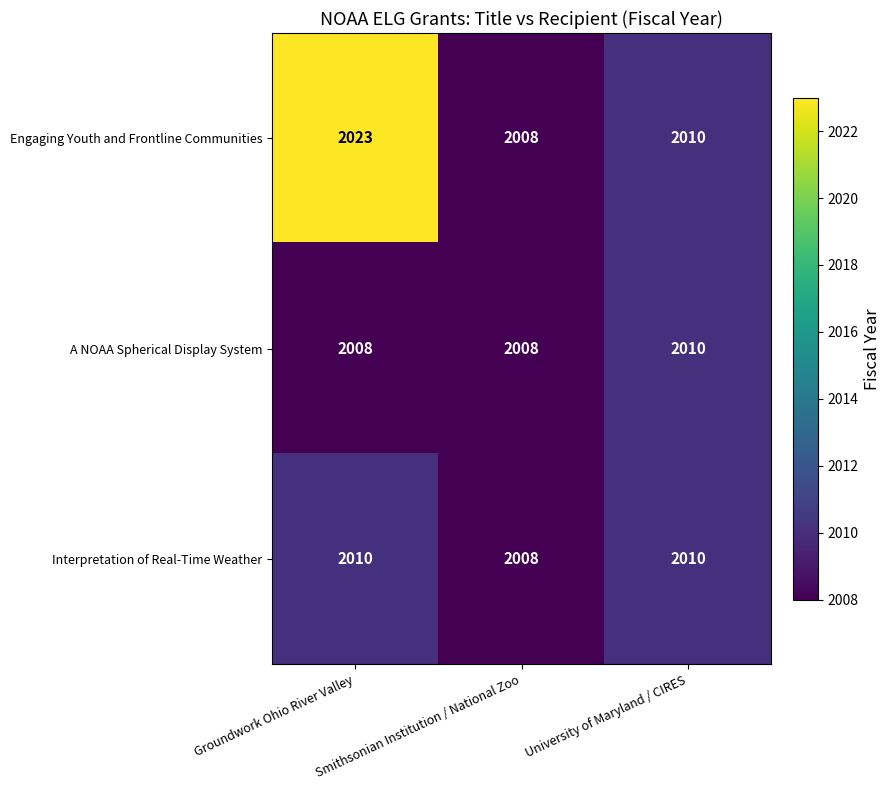

Is the value of Engaging Youth and Frontline Communities at Groundwork Ohio River Valley greater than the value of A NOAA Spherical Display System at Smithsonian Institution / National Zoo?

Yes